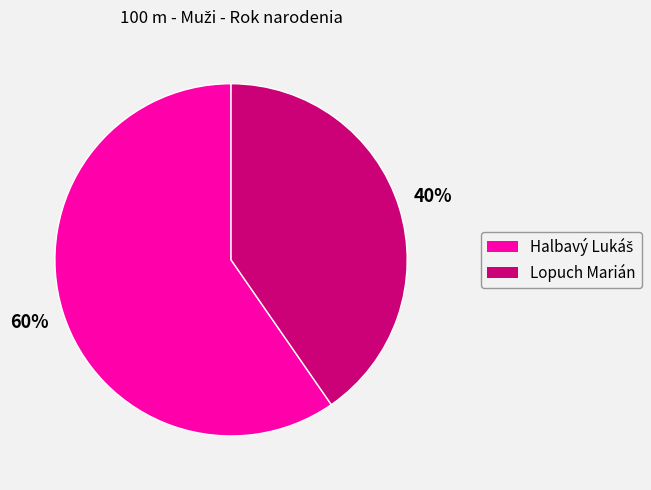

Count the number of slices in the pie.

2